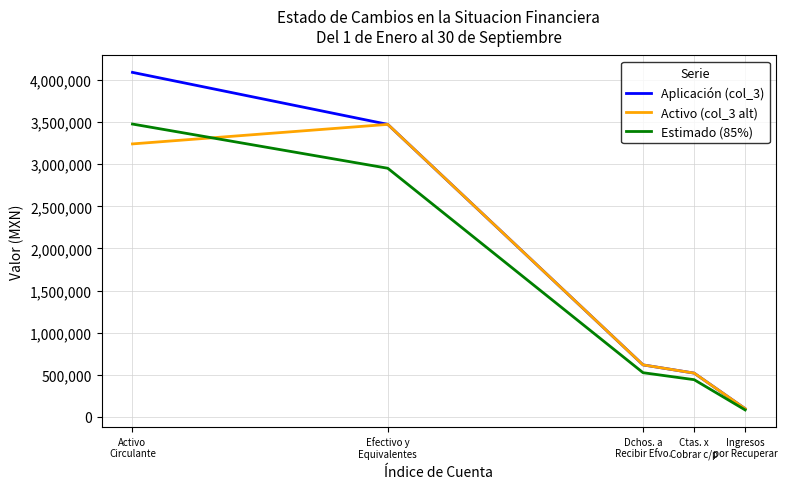

At which category does the chart reach its minimum across all series?

Ingresos
por Recuperar